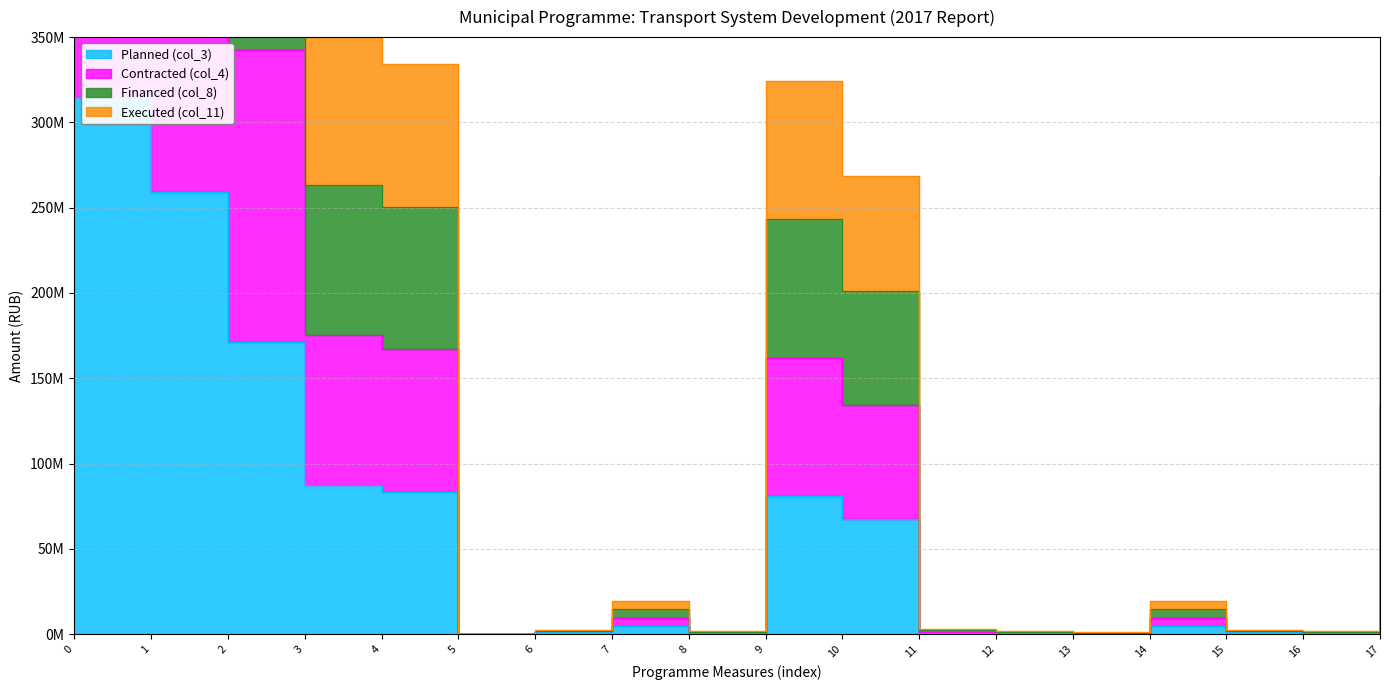

True or false: Financed (col_8) has more than 1 interior local peaks.

True